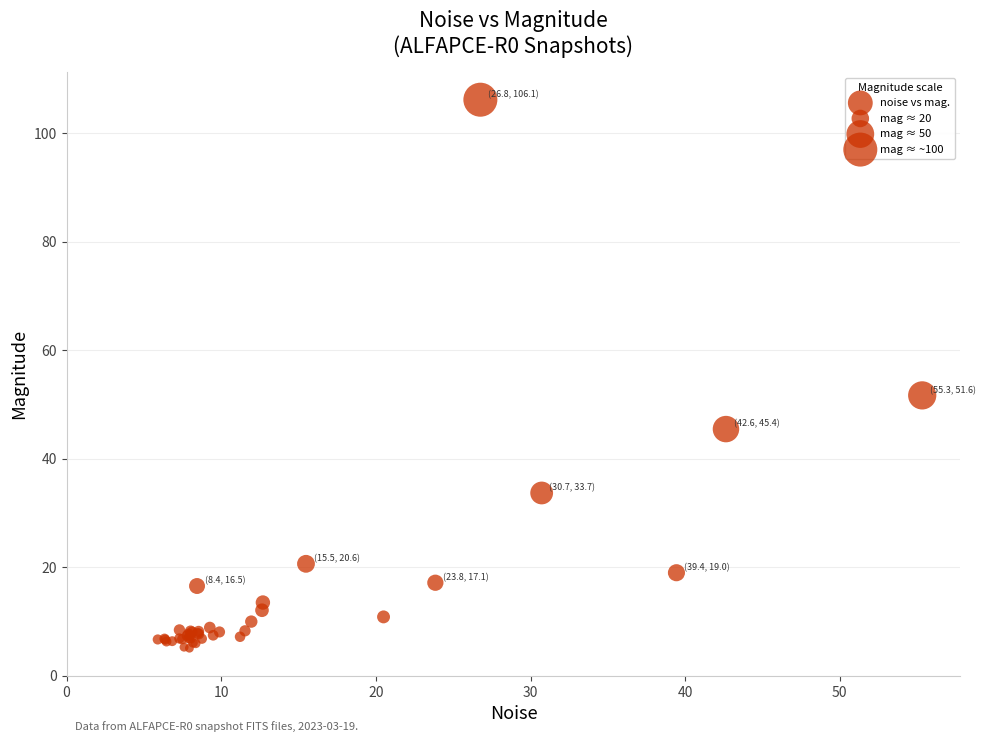

What Y value in the scatter plot is closest to 55?

51.6